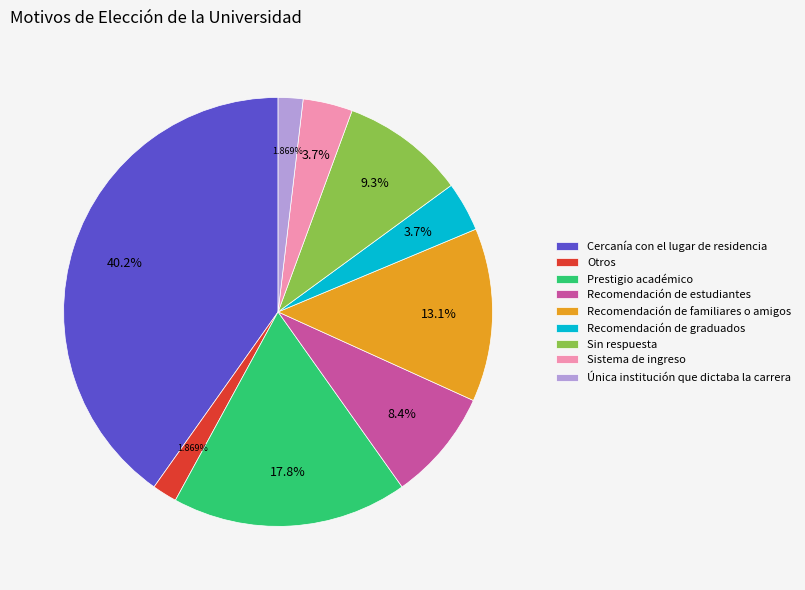

What is the largest slice in the pie chart?

Cercanía con el lugar de residencia